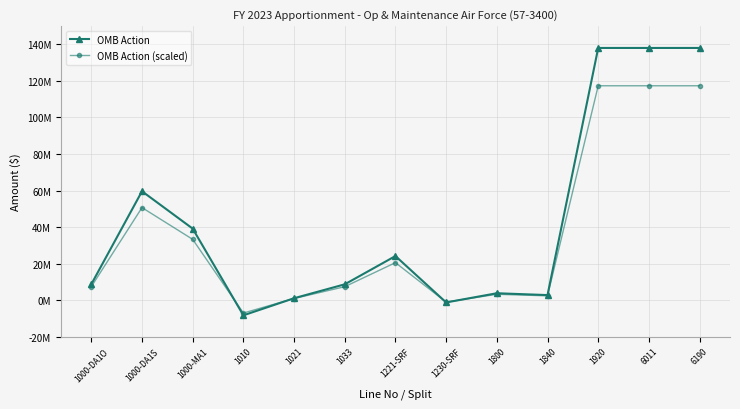

Does the chart display data point markers on the line(s)?

Yes